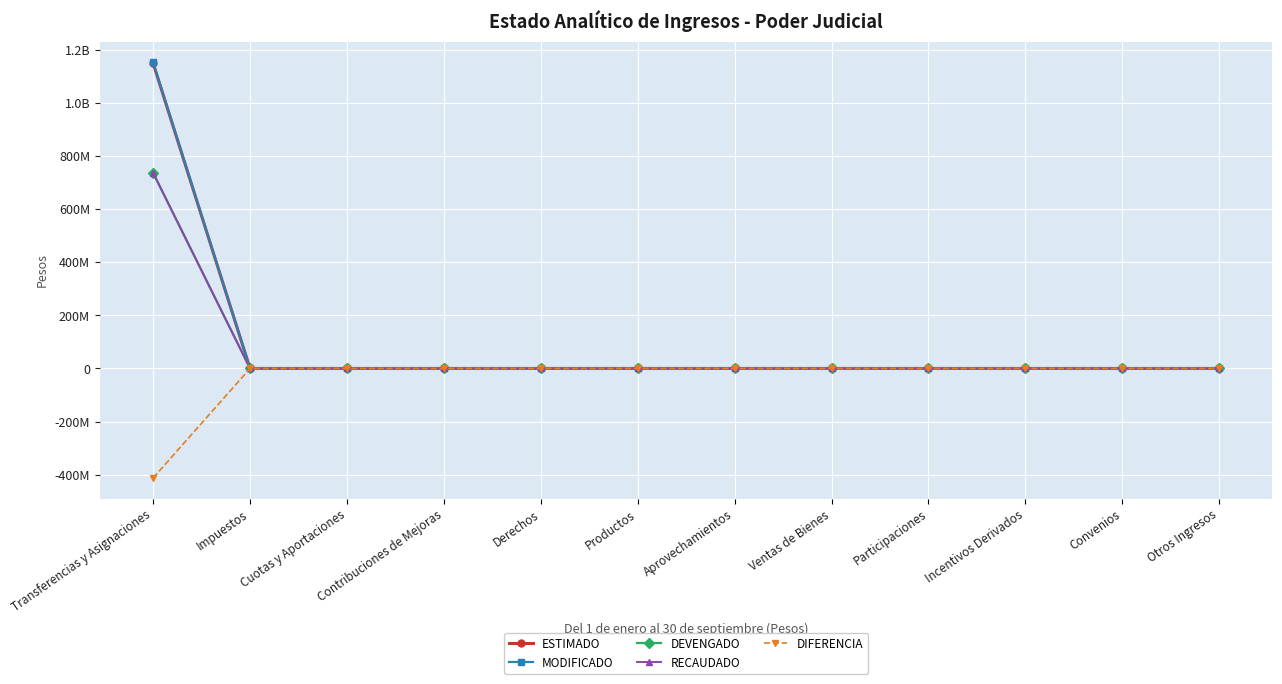

List the series in order of their peak value, lowest first.

DIFERENCIA, DEVENGADO, RECAUDADO, ESTIMADO, MODIFICADO